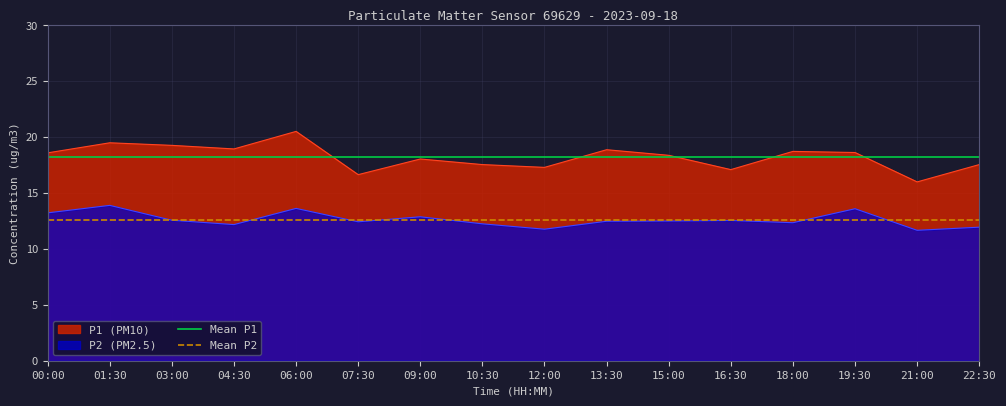

Is it true that P2 (PM2.5) equals 12.5 at 15:00?

True